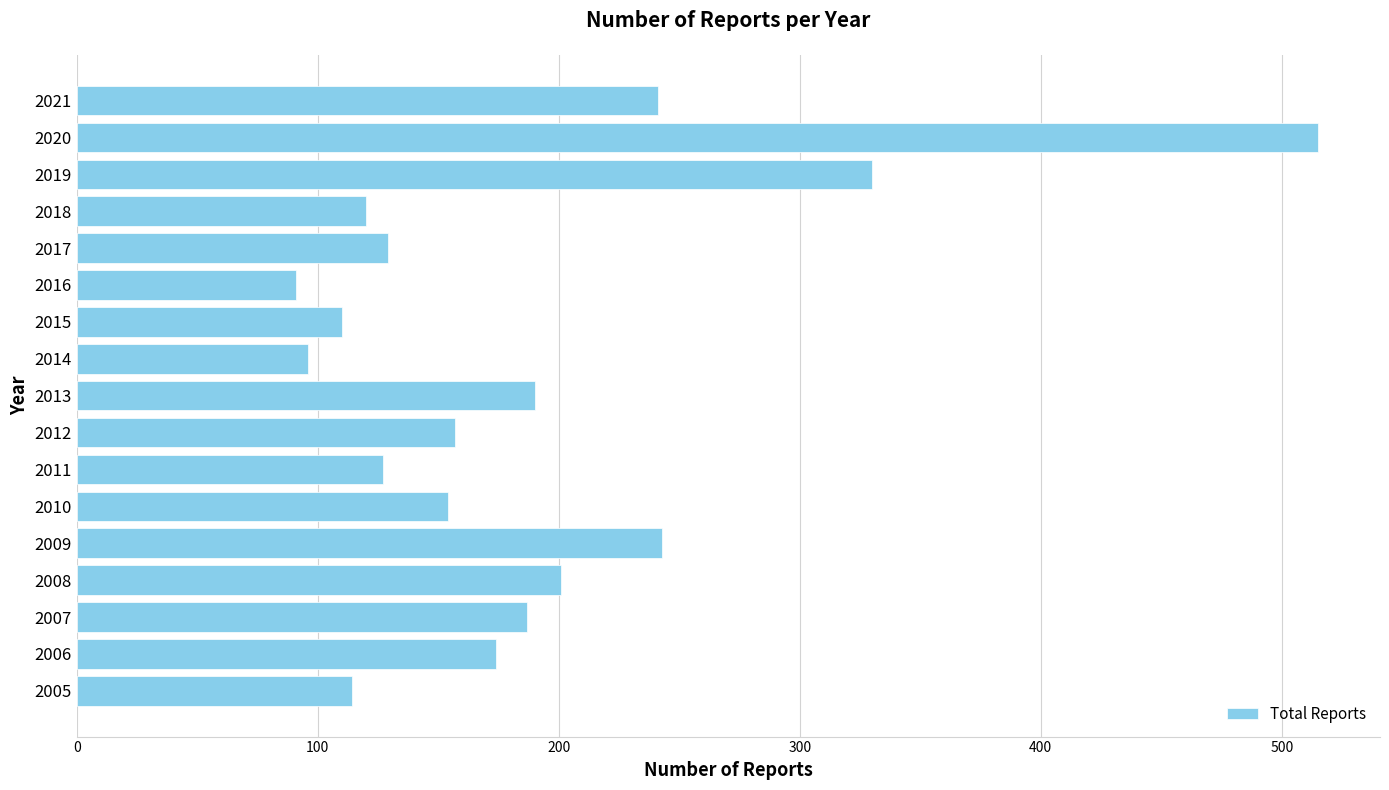

True or false: the data shows 129 at 2017.

True